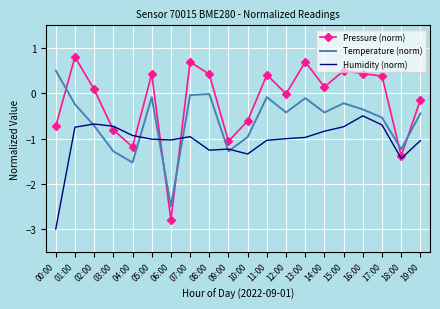

The Temperature (norm) series shows -1.3 at 09:00. True or false?

True